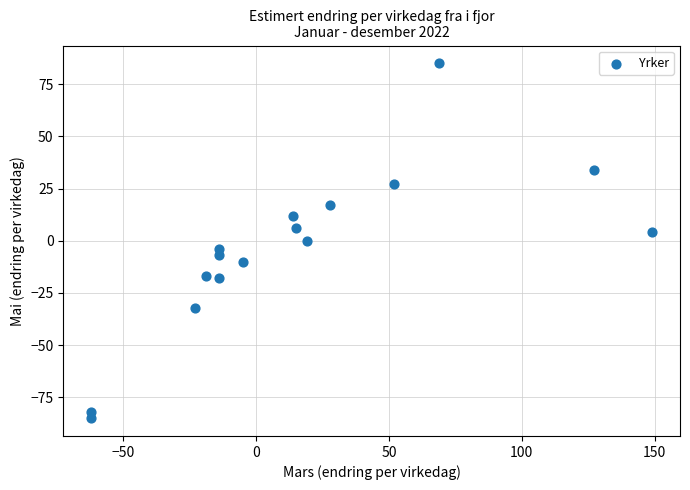

What is the range of X values (max minus min)?

211